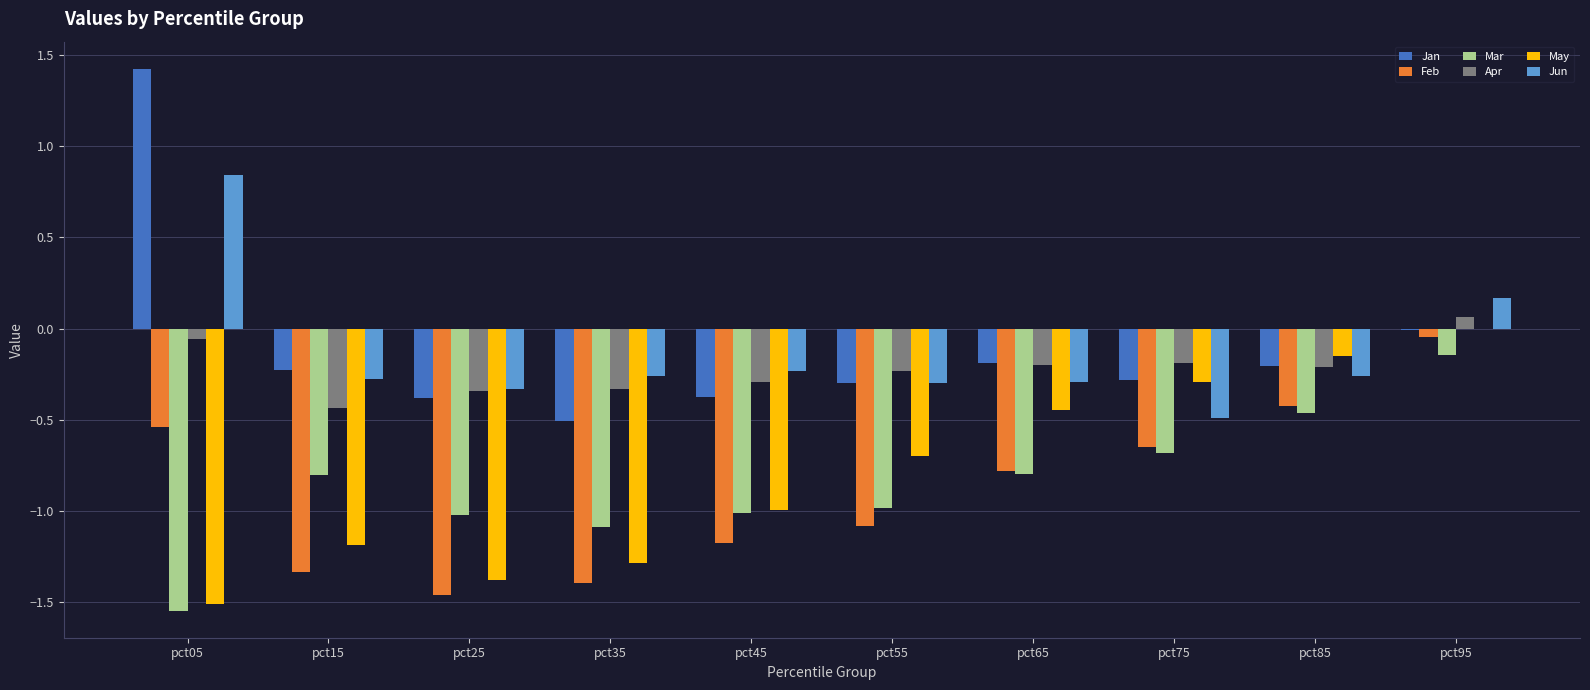

What is the total value across all series at pct55?

-3.6